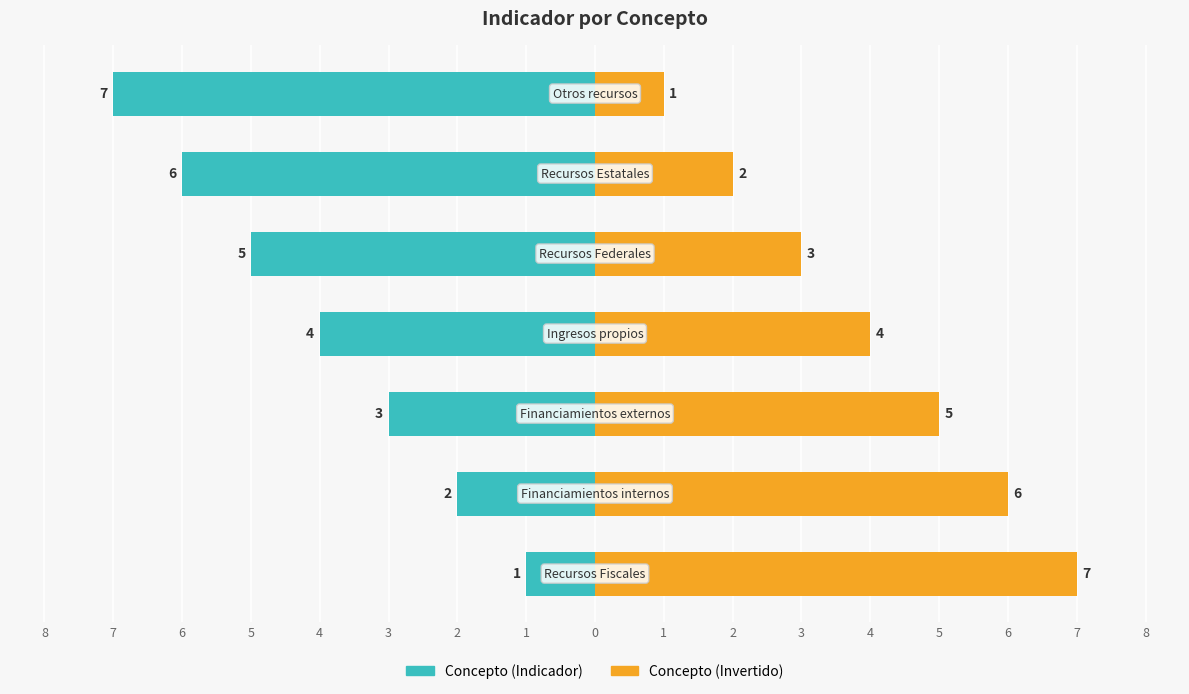

True or false: Concepto (Indicador) has a value of -3 at 3.

True